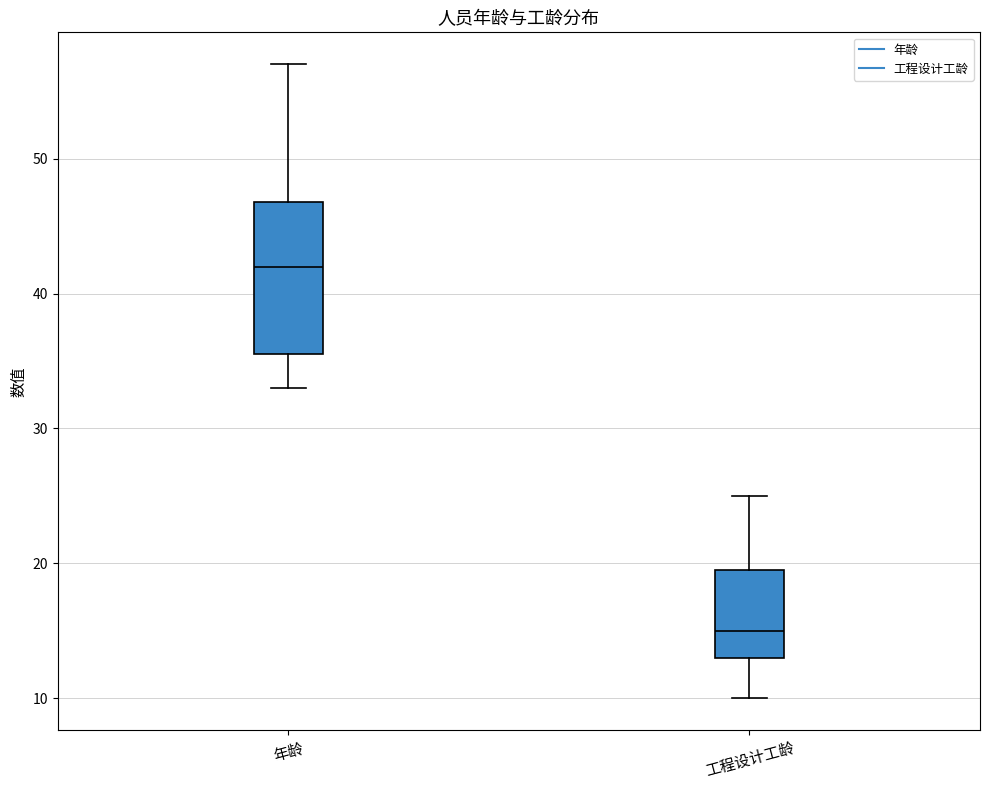

Which box has the lowest median line?

工程设计工龄